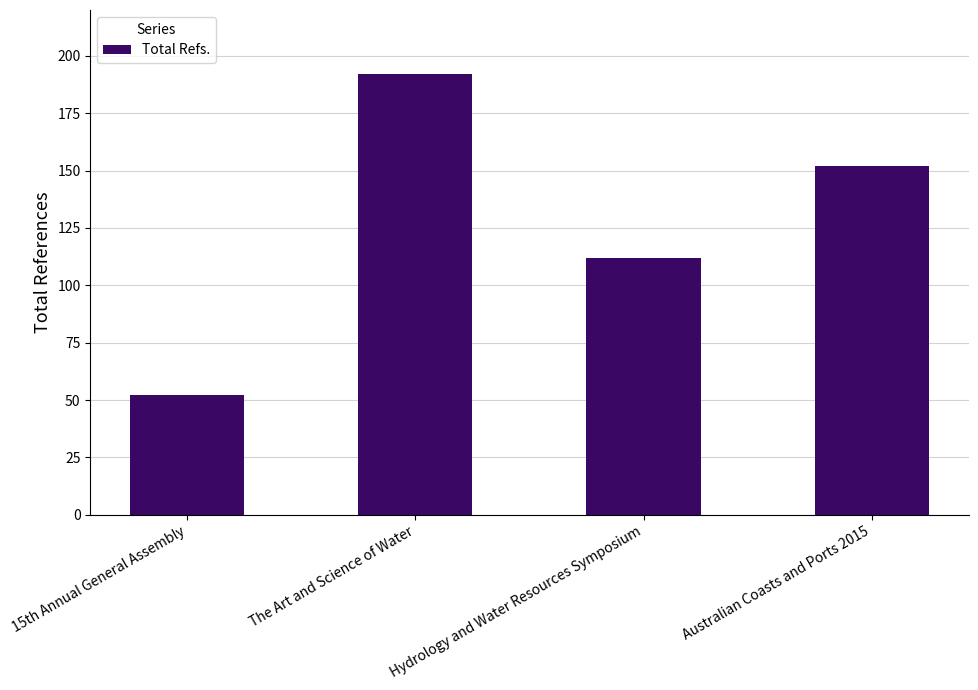

Reading left to right, extract all data points from this chart.

52	192	112	152